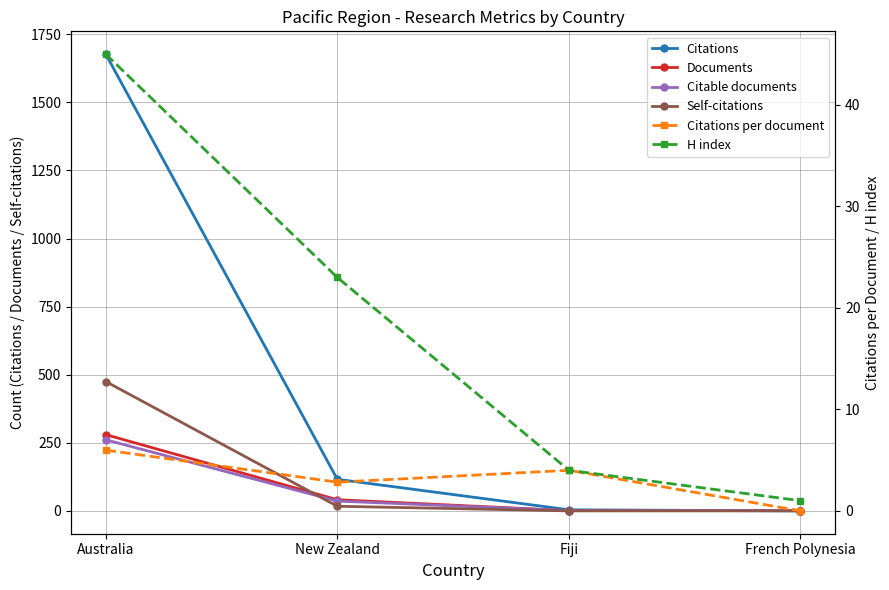

At which label is Citable documents closest to 131?

New Zealand